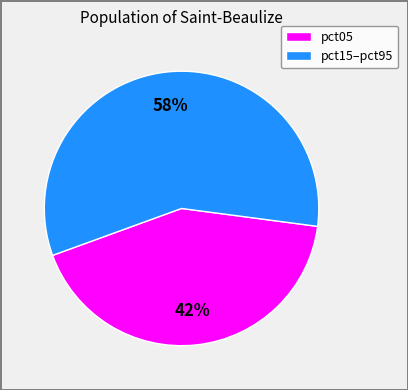

To the nearest percent, what is the combined percentage of pct15–pct95 and pct05?

100%